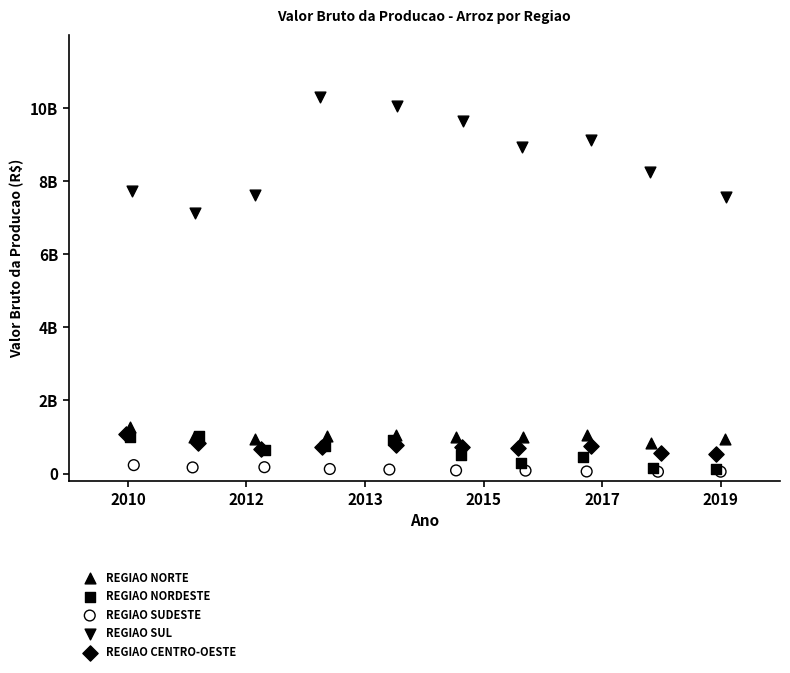

Which series has the widest spread of Y values?

REGIAO SUL